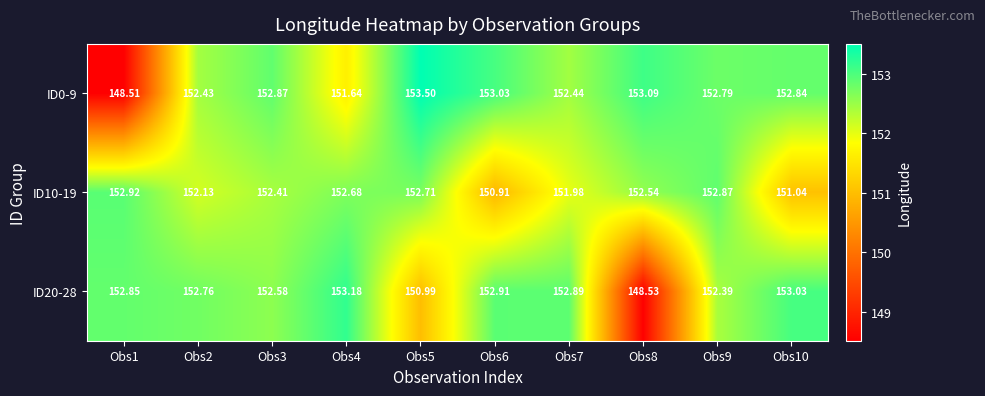

Which series changed the most between Obs2 and Obs7?

ID10-19